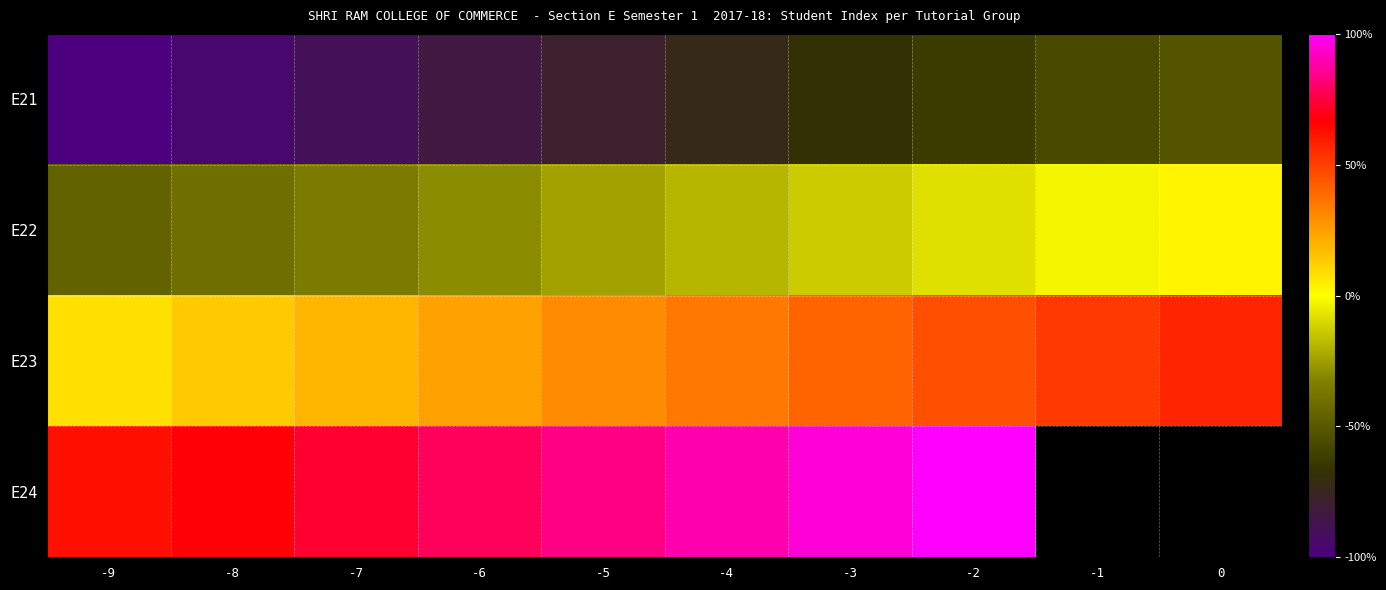

What is the minimum value for E24?

62.2